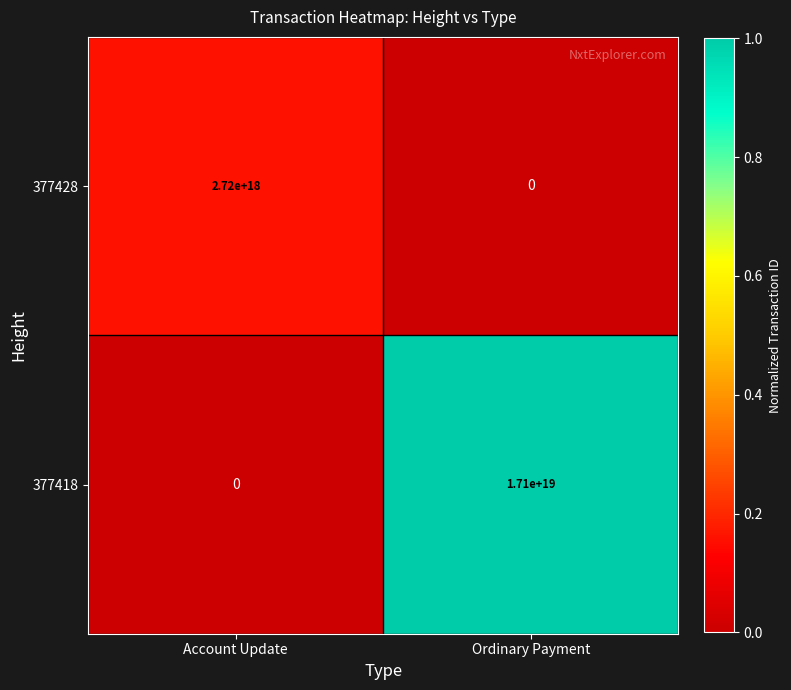

At which label does 377418 reach its peak?

Ordinary Payment